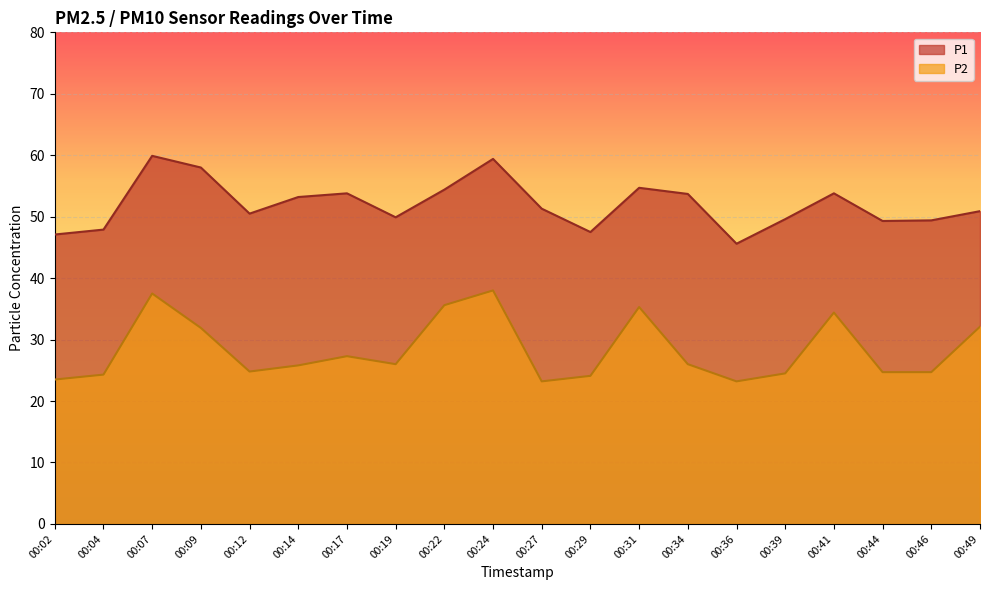

Rank the series by their maximum value, from lowest to highest.

P2, P1